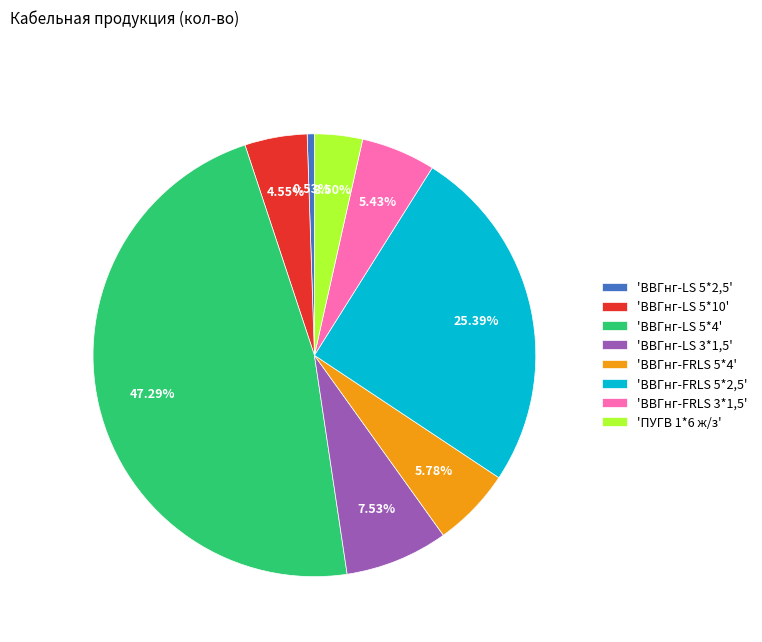

Approximately how many times larger is the value at 'ПУГВ 1*6 ж/з' compared to 'ВВГнг-FRLS 3*1,5'?

0.6